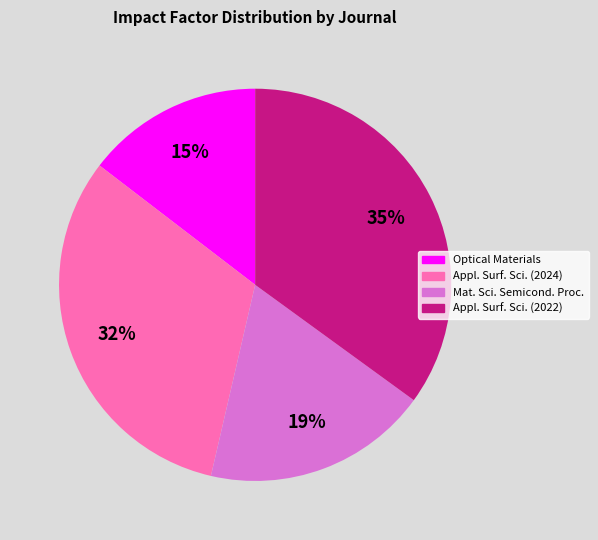

Is there any slice that represents more than half of the pie?

No